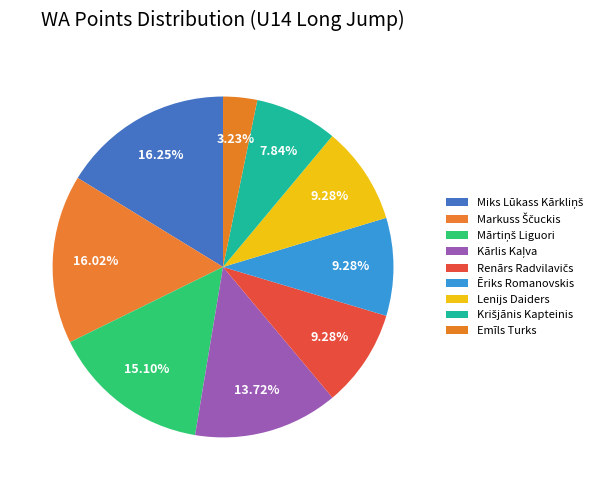

Count the number of slices in the pie.

9